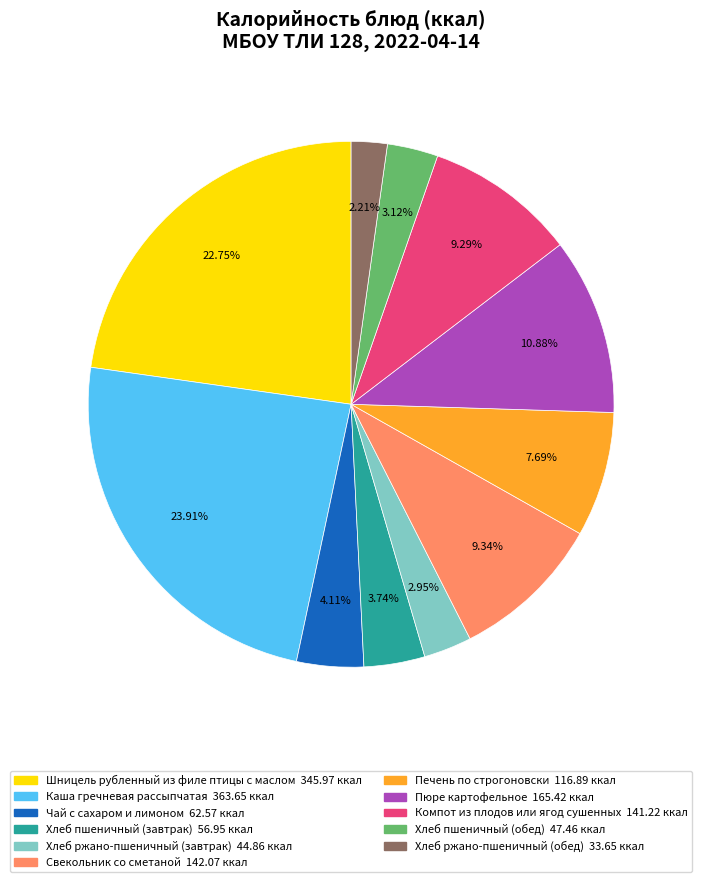

To the nearest percent, what percentage of the pie is Печень по строгоновски?

8%